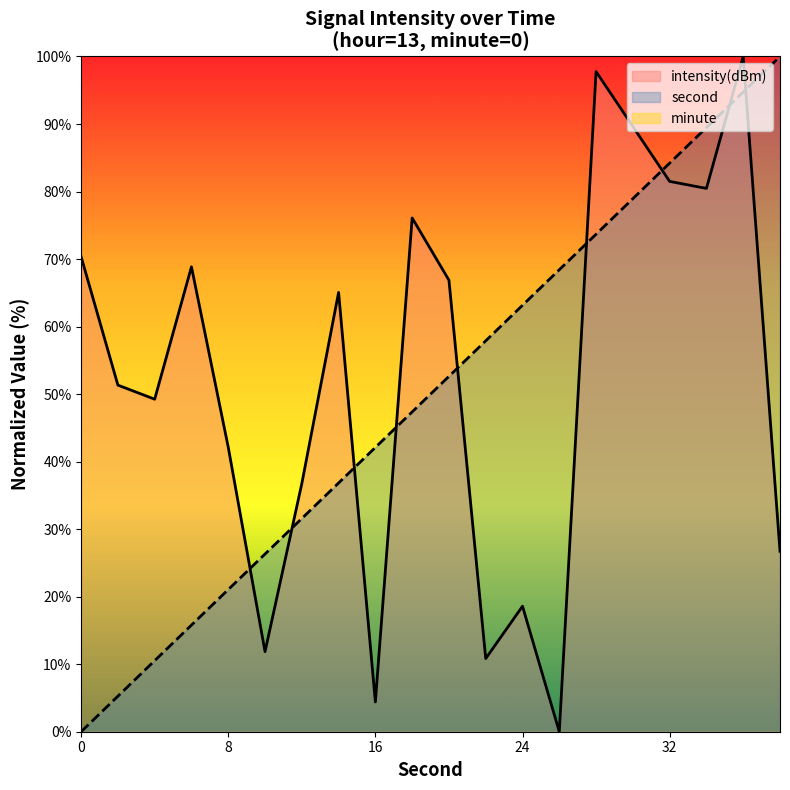

How many lines are shown in the chart?

3